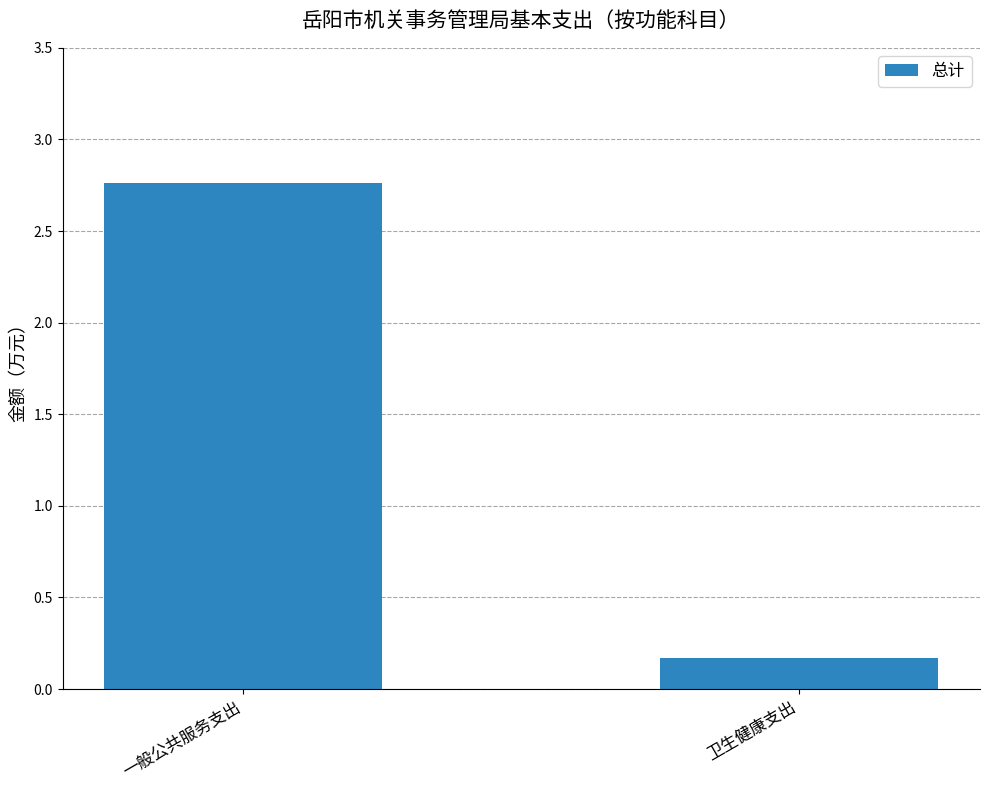

True or false: the data shows 0.2 at 卫生健康支出.

True